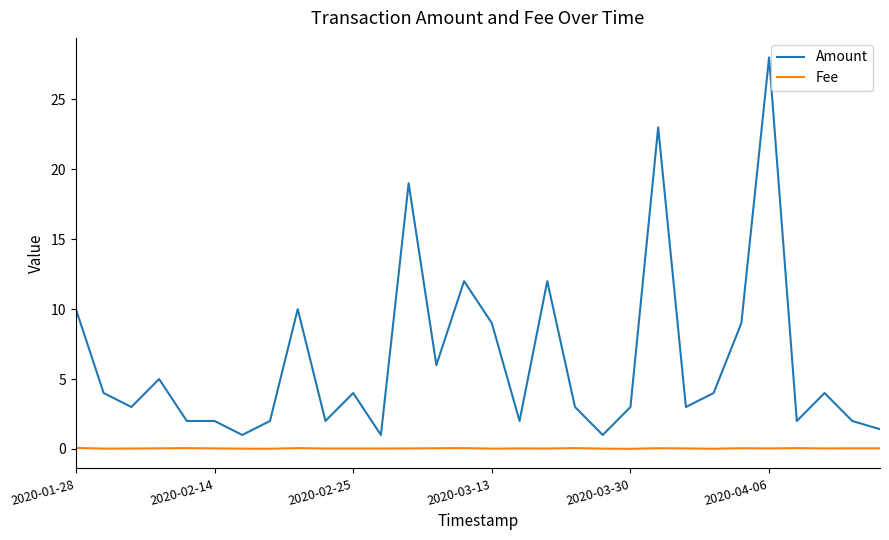

Which series has the largest total across all categories?

Amount